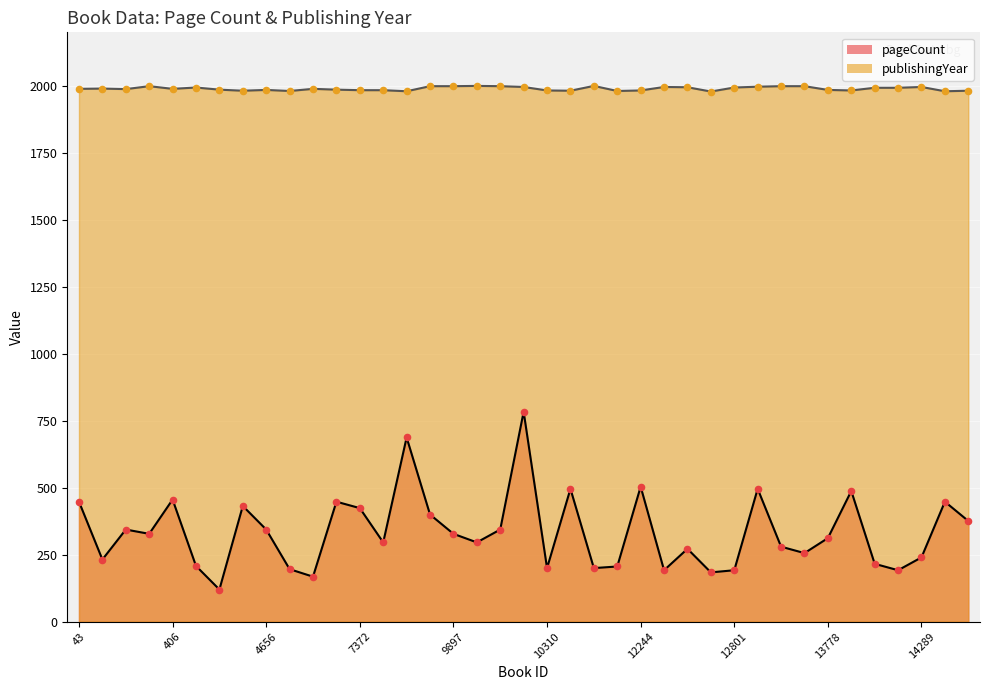

At how many categories does at least one series exceed 1980?

38